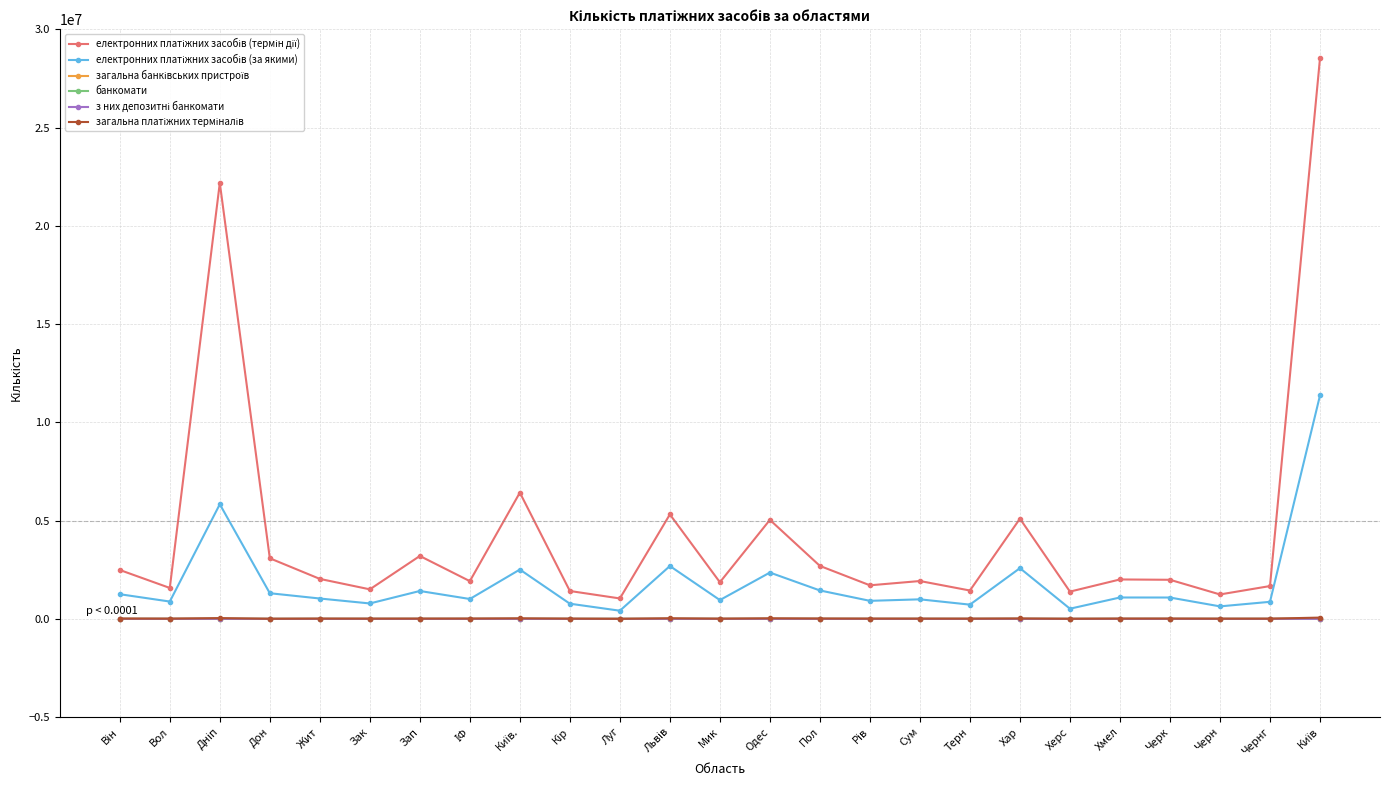

What is the label of the 8th point from the right?

Терн